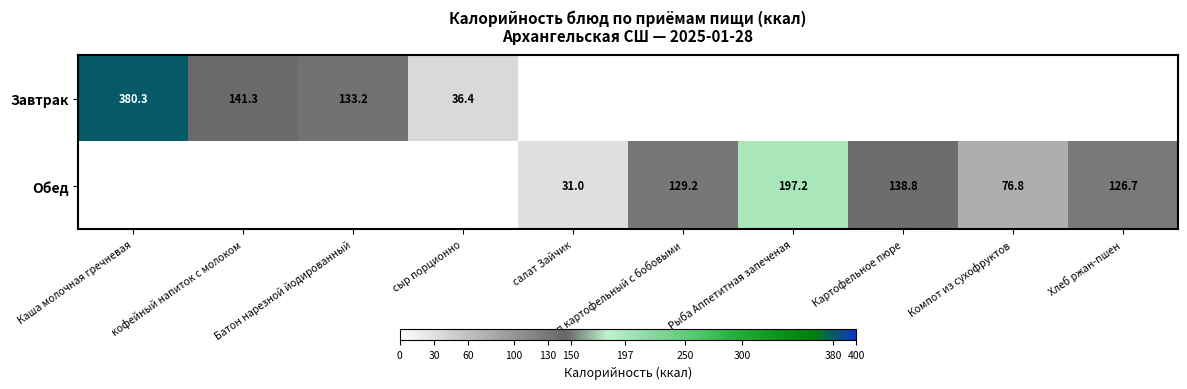

Which series has the widest spread of values?

Завтрак